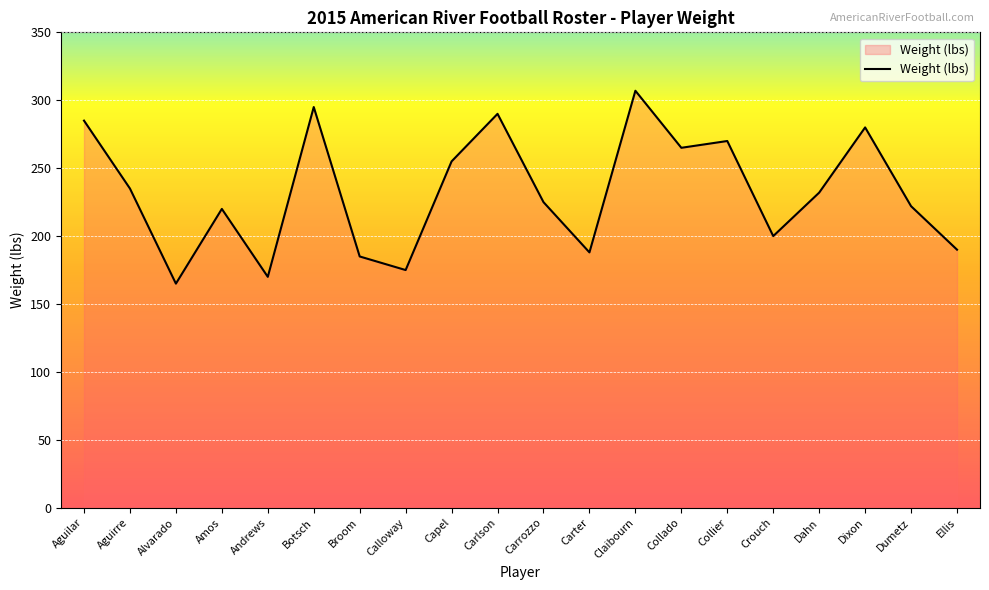

Between Andrews and Dumetz, which is larger?

Dumetz